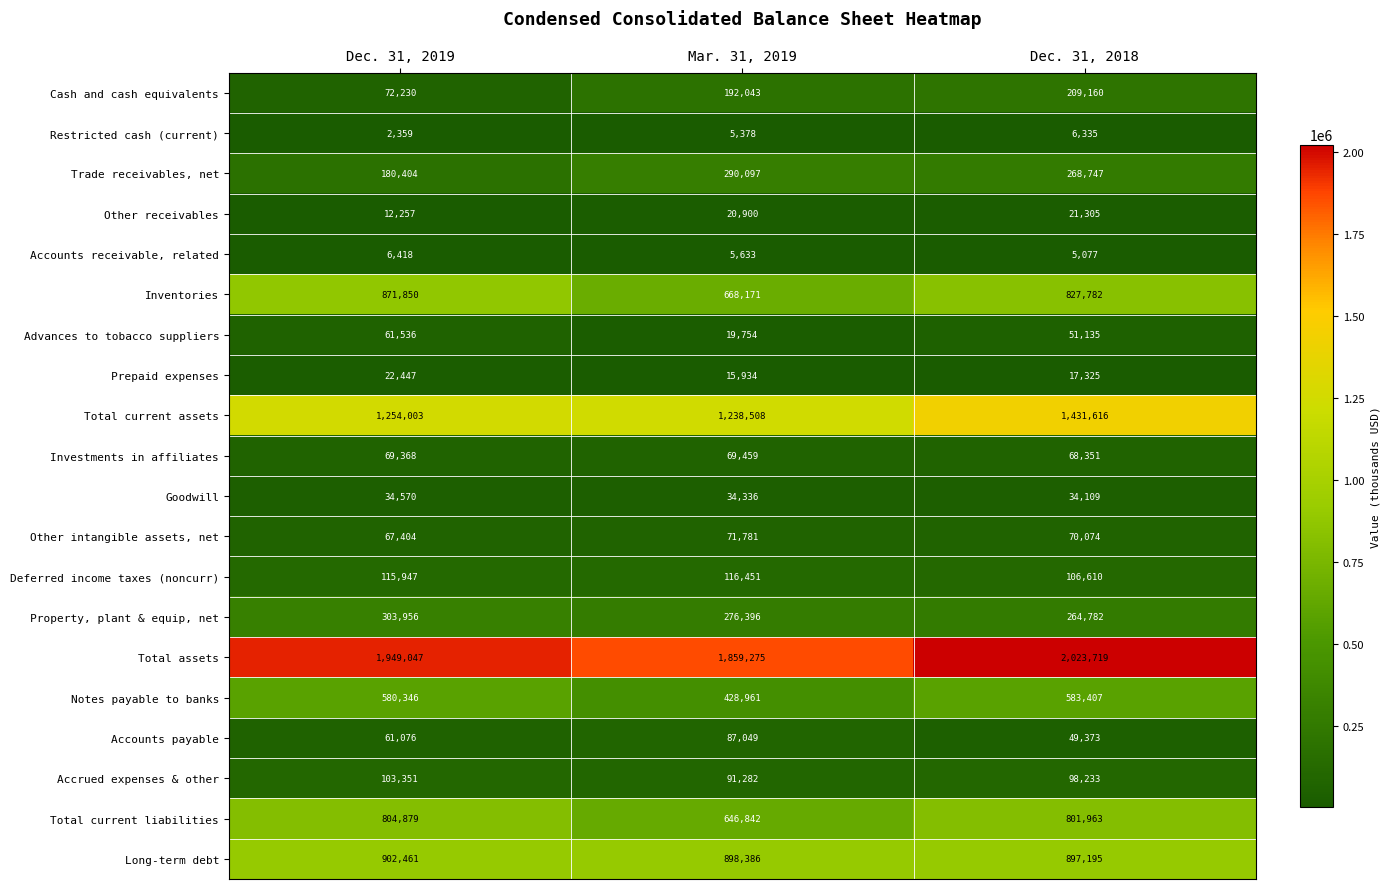

How many data points does each series have?

3